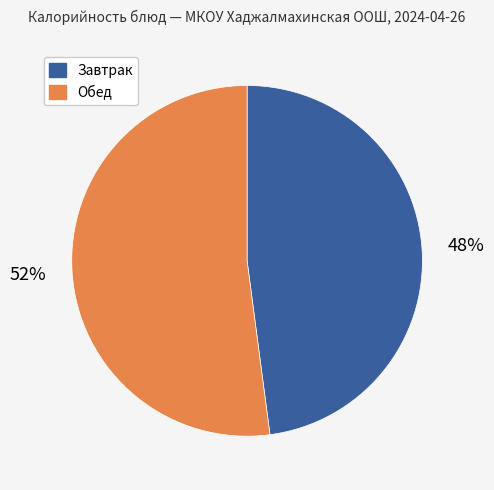

The Завтрак slice represents 48% of the pie. True or false?

True